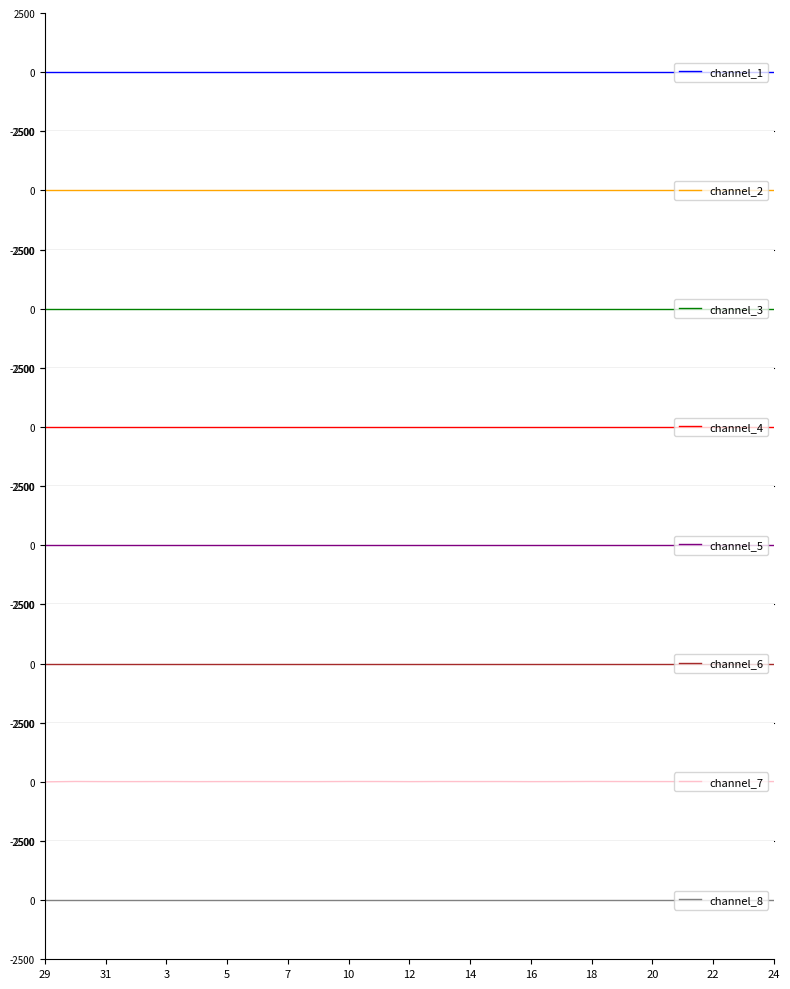

What is the sum of all values?

292.6